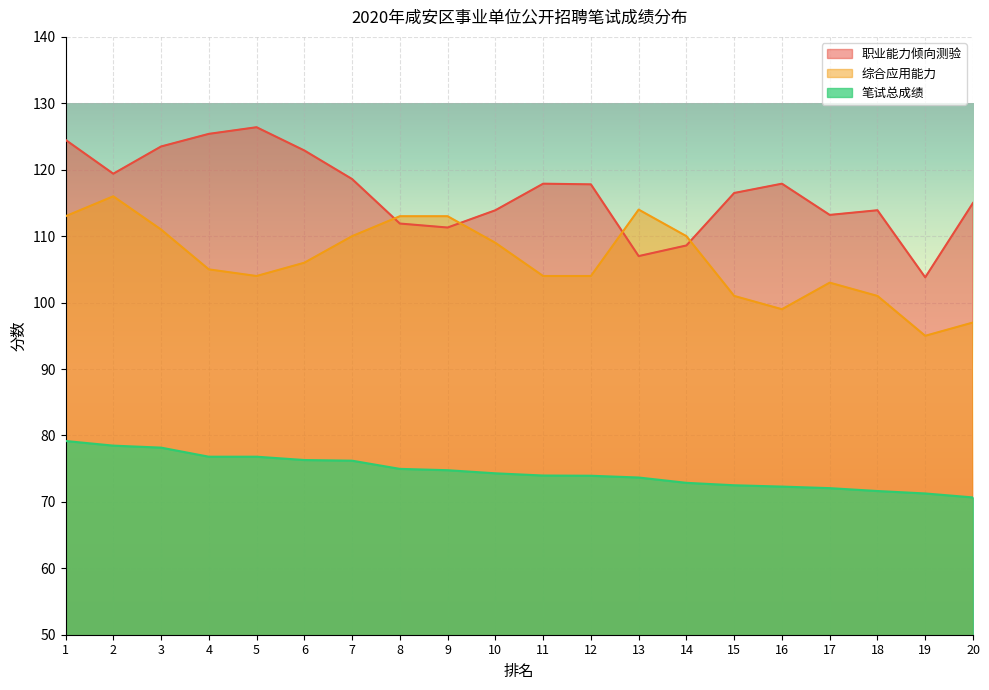

What are all the series names shown in the legend?

职业能力倾向测验, 综合应用能力, 笔试总成绩